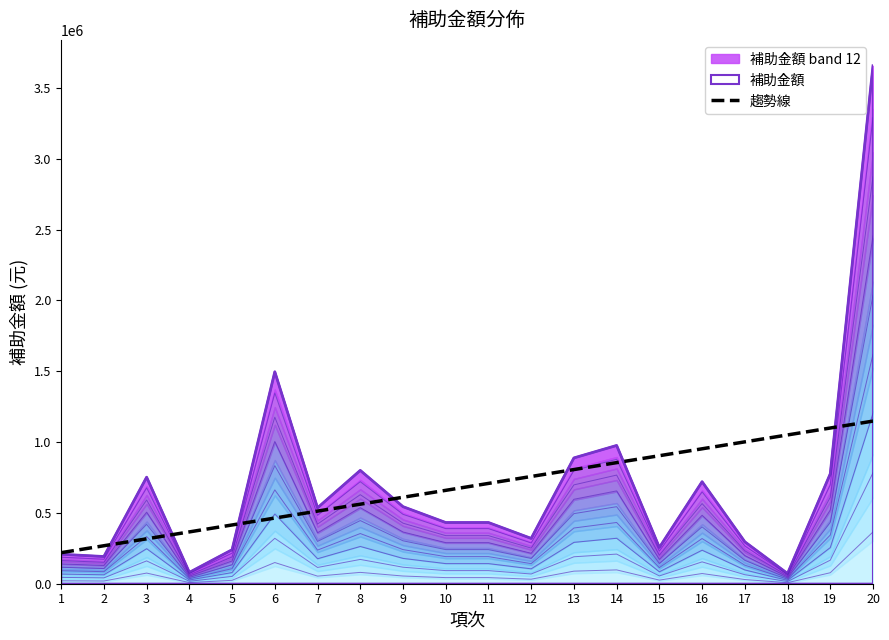

Is it true that the value at 5 is 414736.8?

True